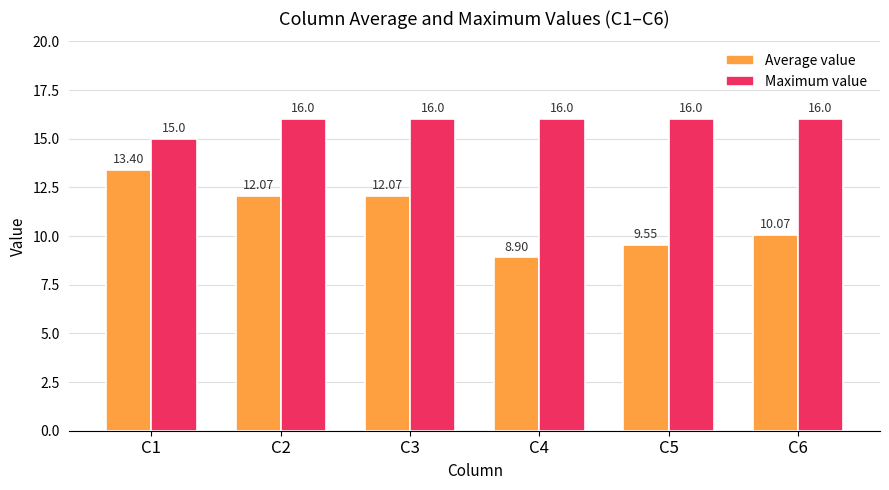

How many Maximum value values are between 16 and 17?

5